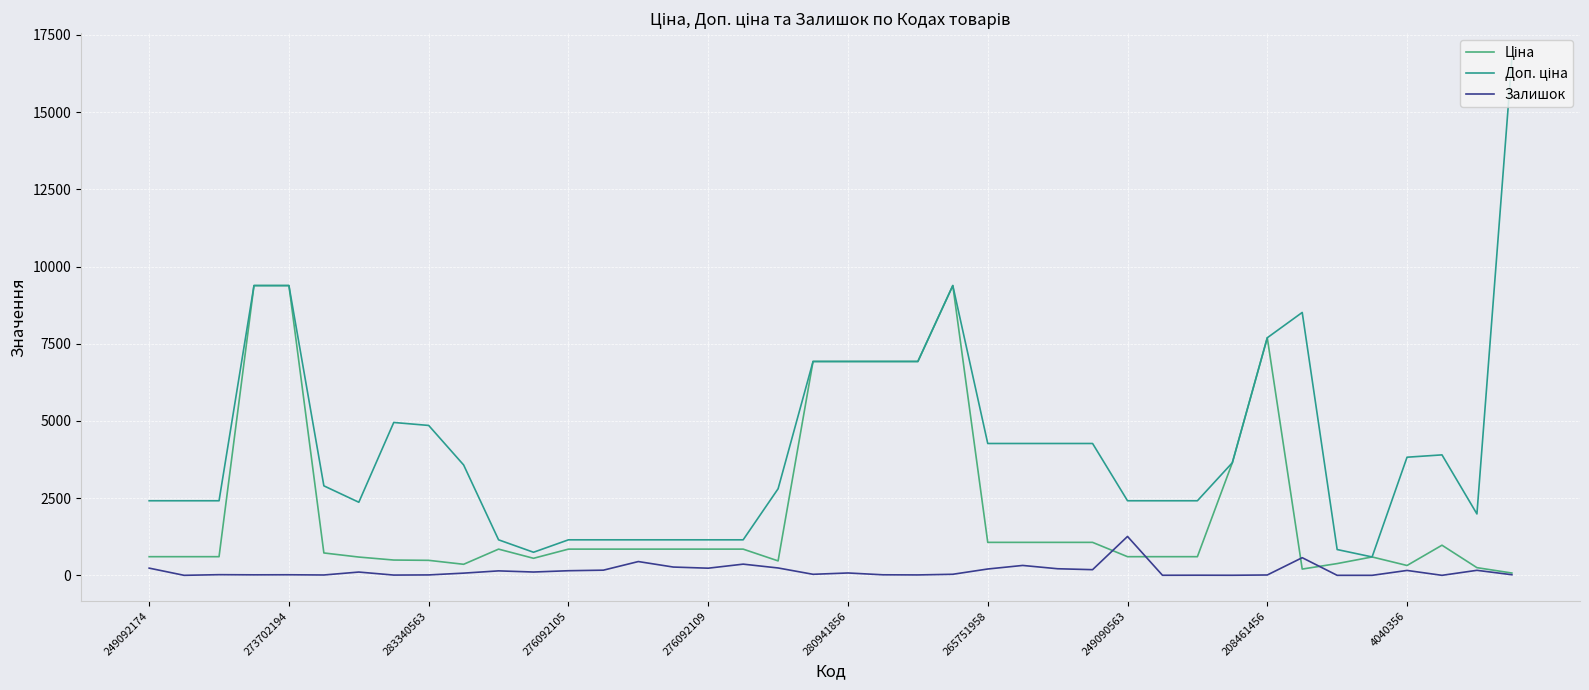

What is the total value across all series at 249090563?

4277.6